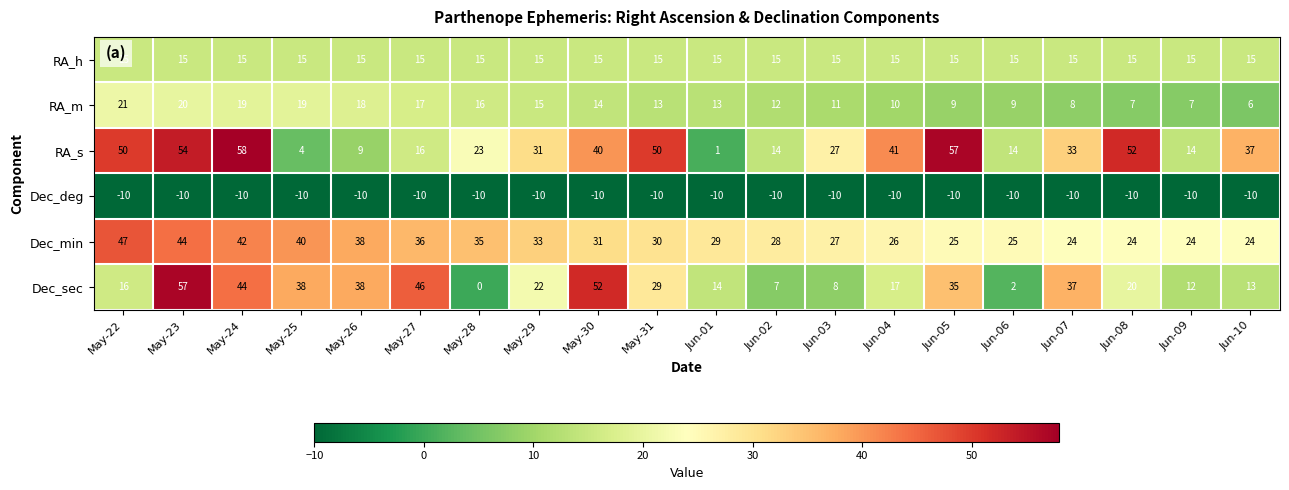

At which category is the sum across all series the highest?

May-23